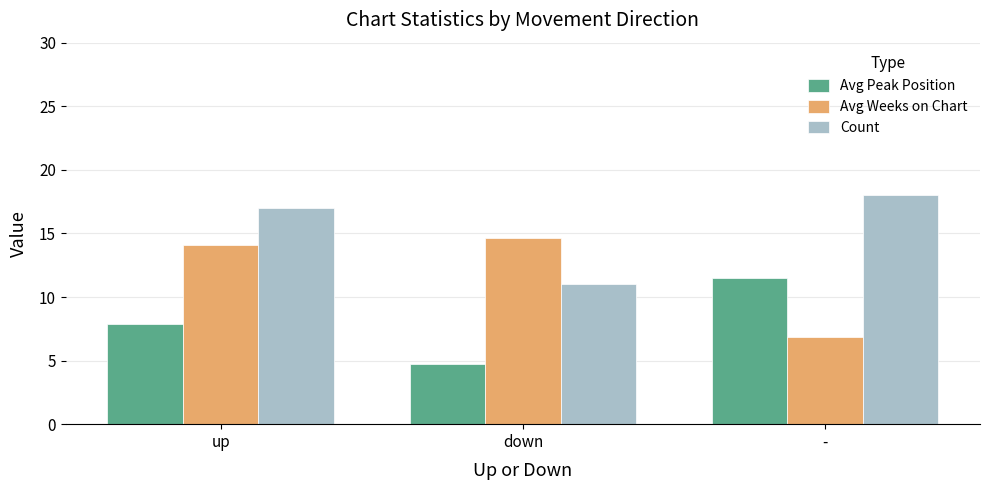

Are the bars horizontal?

No